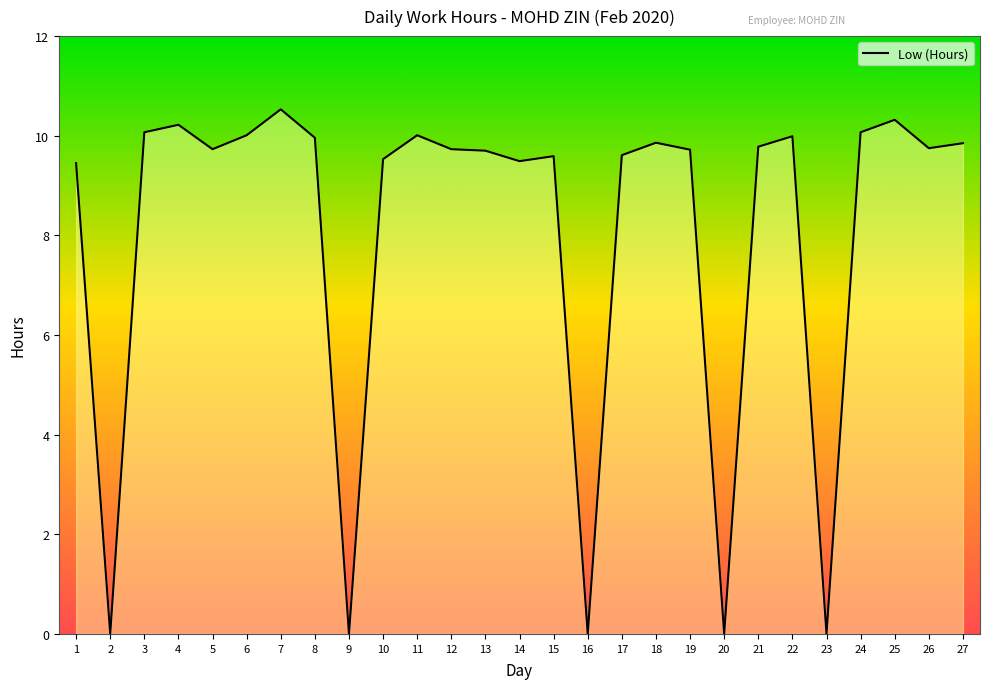

What is the greatest value displayed?

10.5